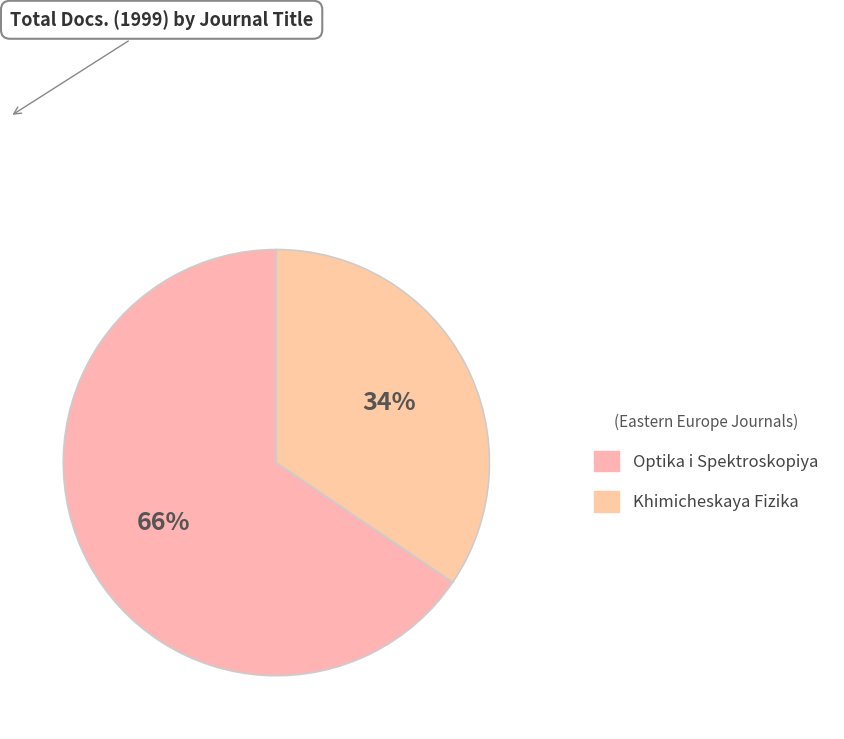

Does Khimicheskaya Fizika account for over 50% of the chart?

No